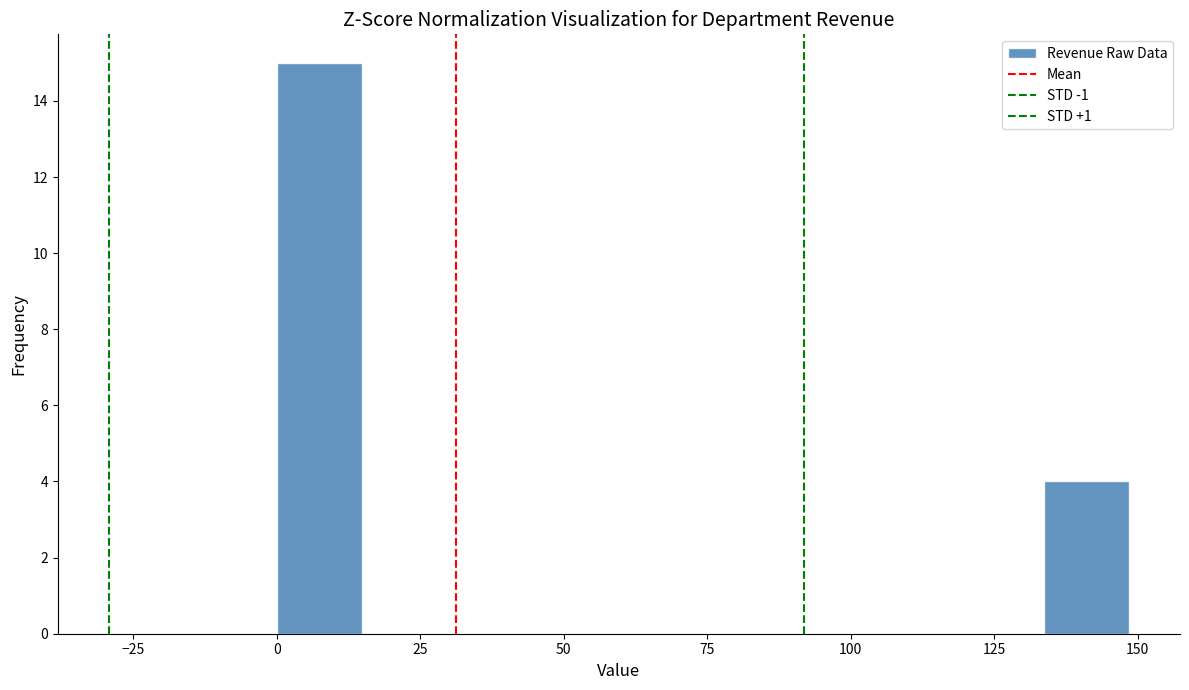

Read against the x-axis, roughly where is the centre of the tallest bar?

5